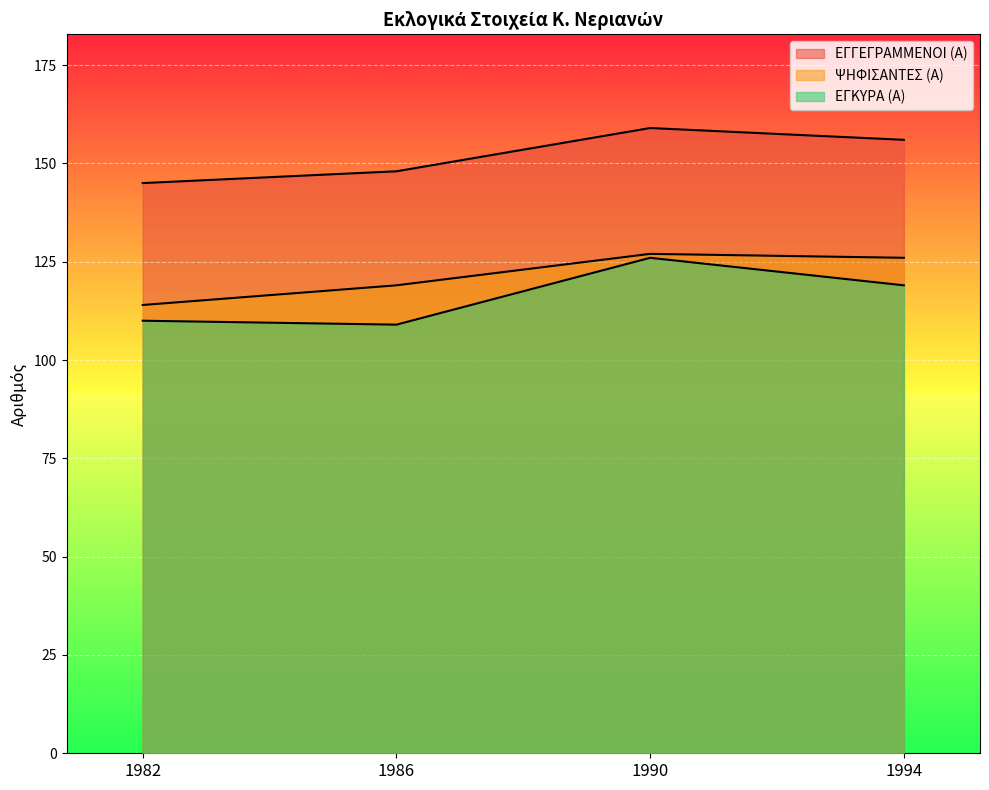

What is the minimum value shown in the chart?

109